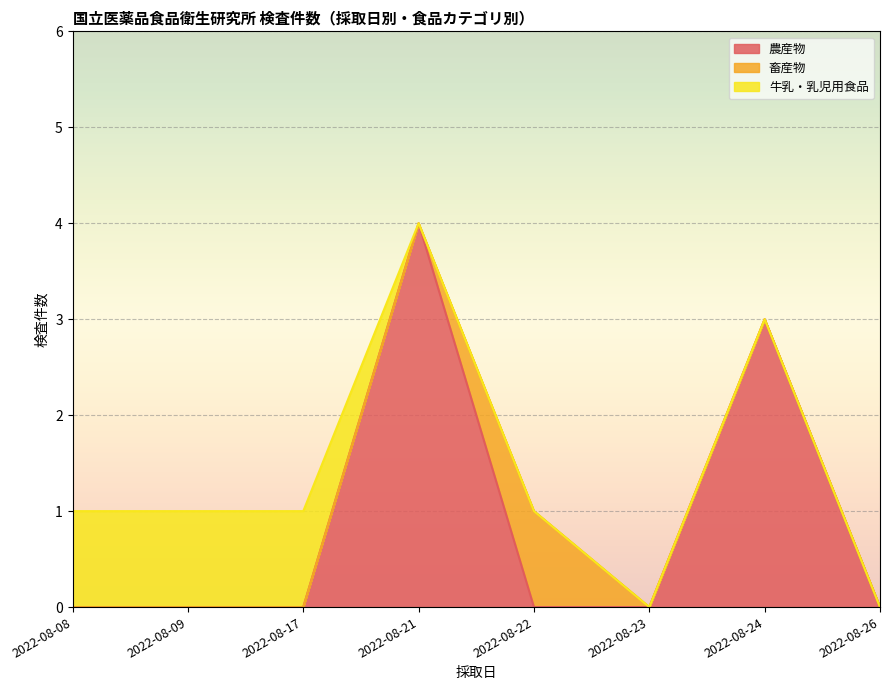

Is it true that 農産物 equals -2 at 2022-08-23?

False